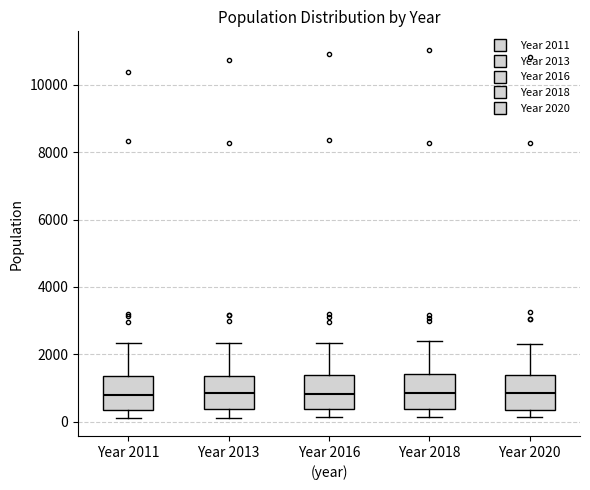

Where does the lower whisker of the box for Year 2016 end on the y-axis? The values are not printed on the chart, so give them approximately, as read against the axis.

200